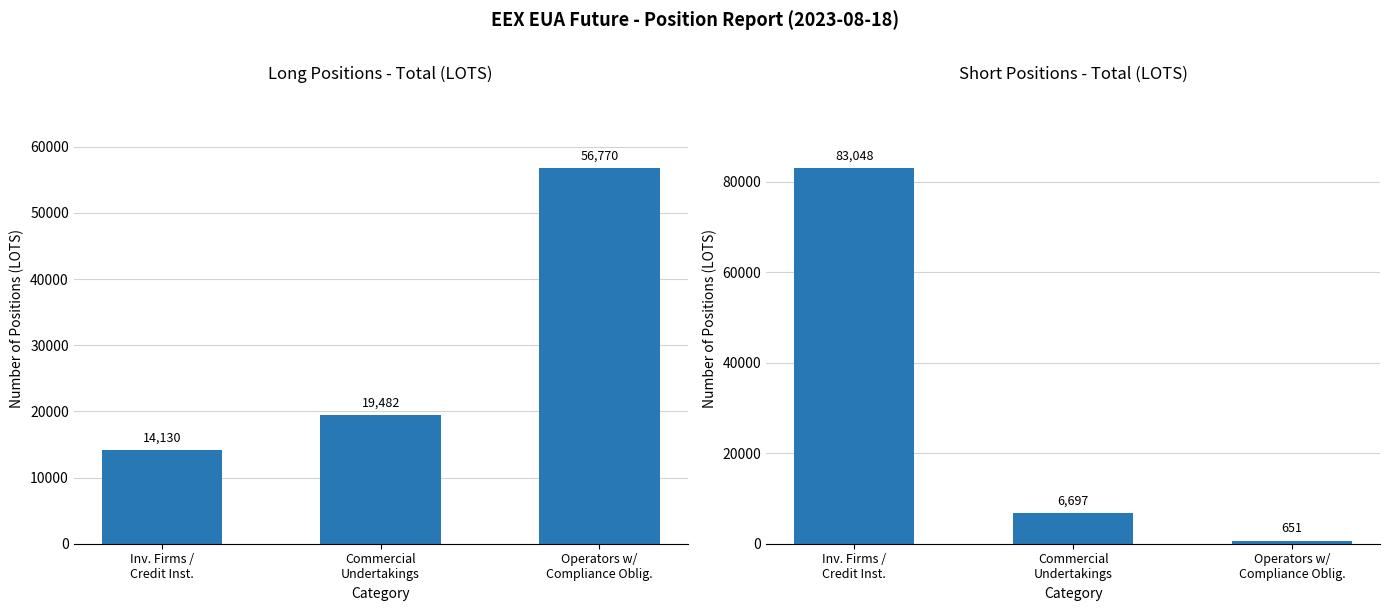

Which has a higher value, Commercial
Undertakings or Operators w/
Compliance Oblig.?

Operators w/
Compliance Oblig.